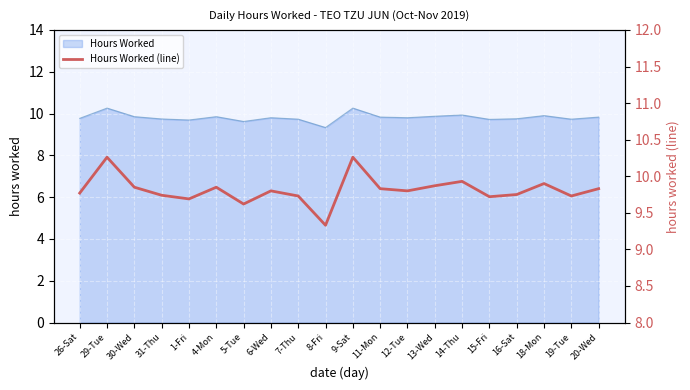

Read the value at 14-Thu.

9.9